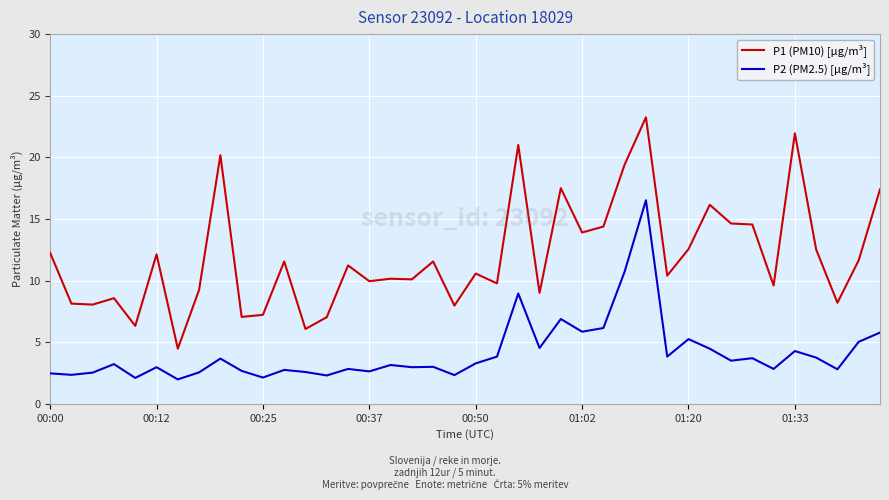

True or false: P2 (PM2.5) [µg/m³] and P1 (PM10) [µg/m³] intersect in this chart.

False